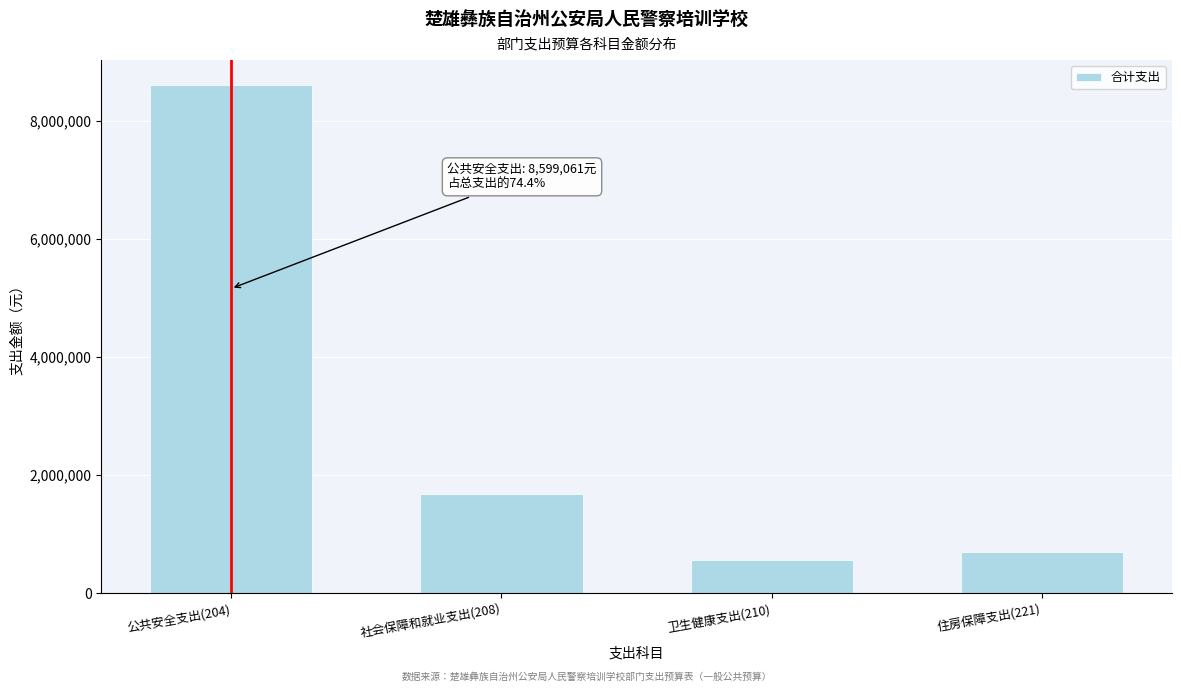

What is the value of the 4th bar from the left?

700194.1